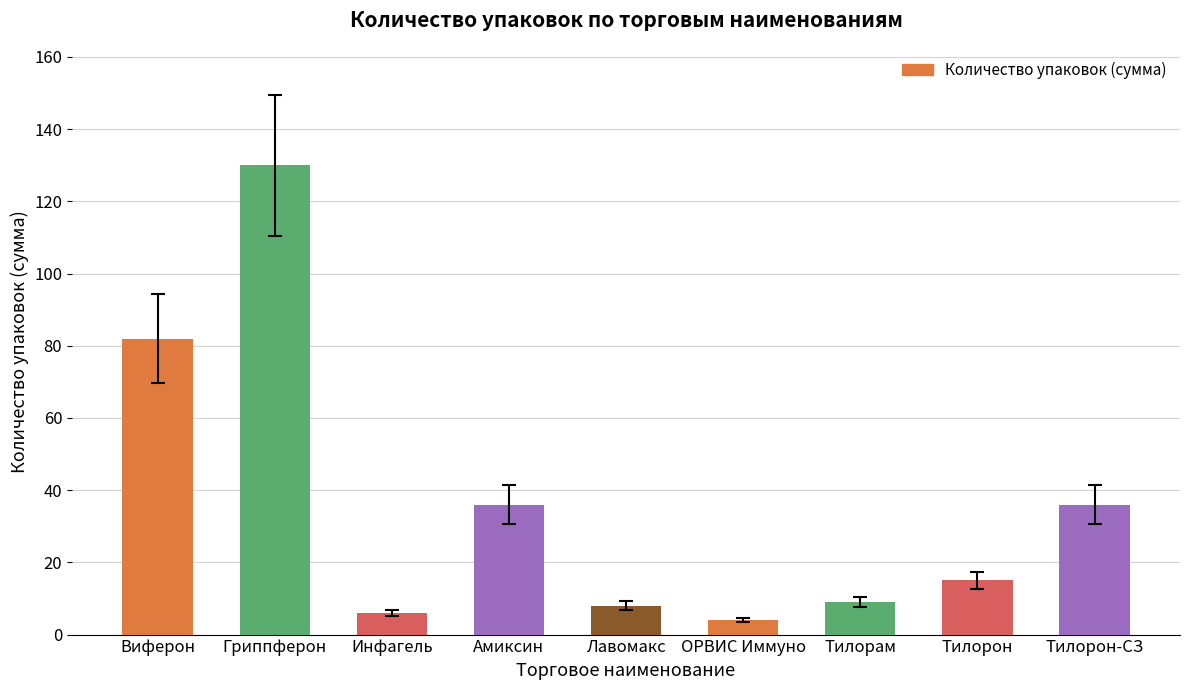

Read the value at Тилорон-СЗ, to the nearest 50.

50